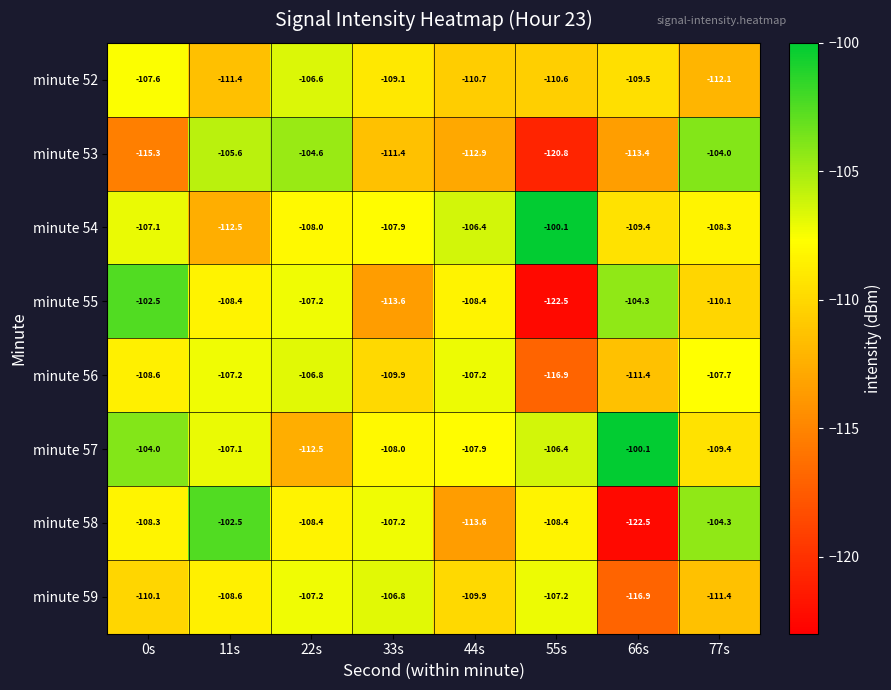

What is the sum of all minute 54 values?

-859.7